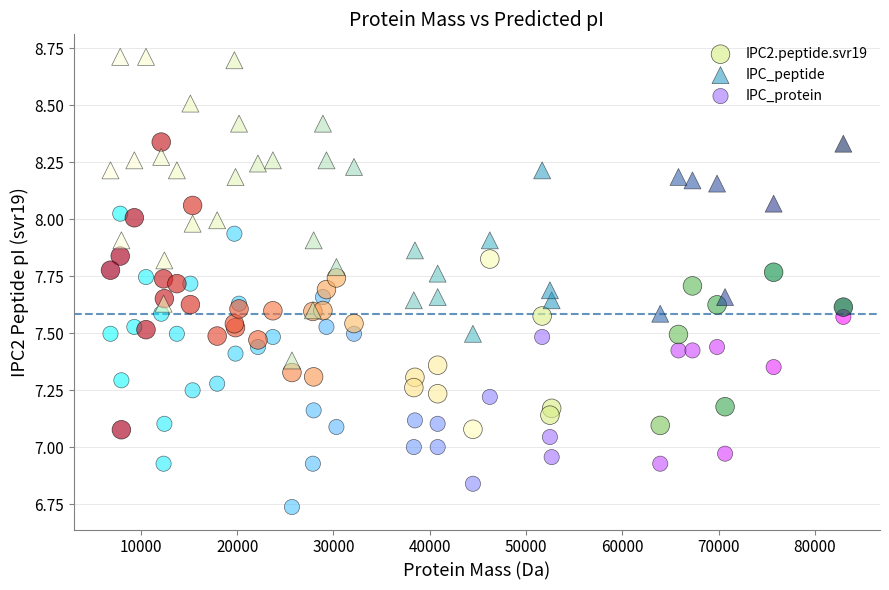

What is the X range (max minus min) for the scatter plot?

76094.4